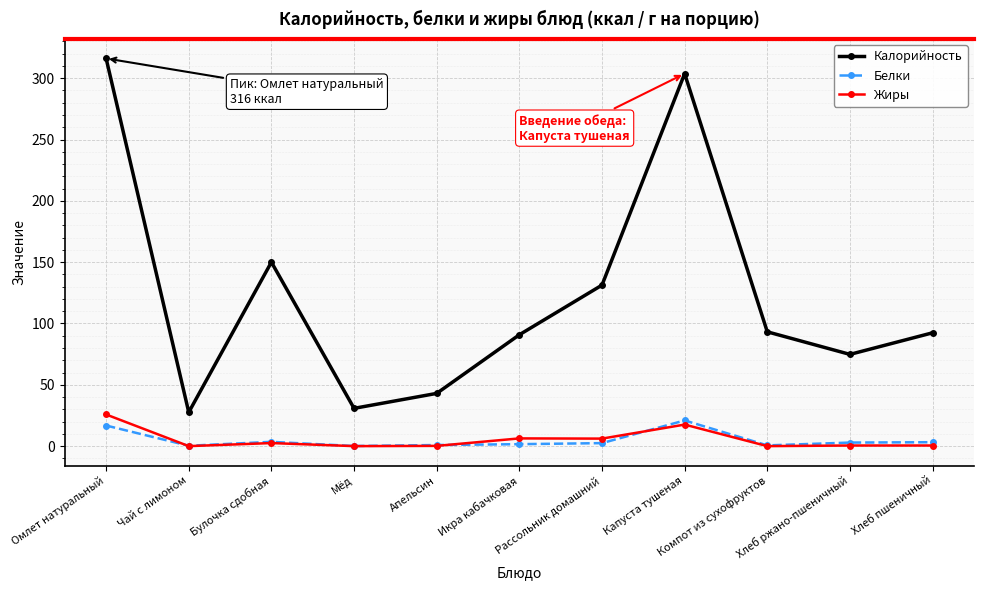

Which series has the largest range (max minus min)?

Калорийность